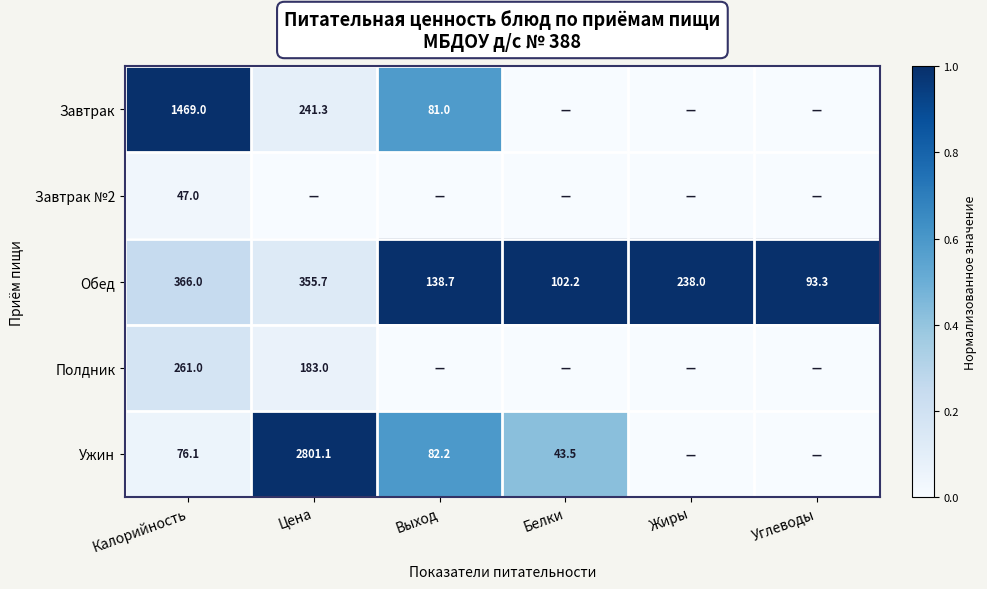

Between Углеводы and Жиры, which is larger?

Углеводы